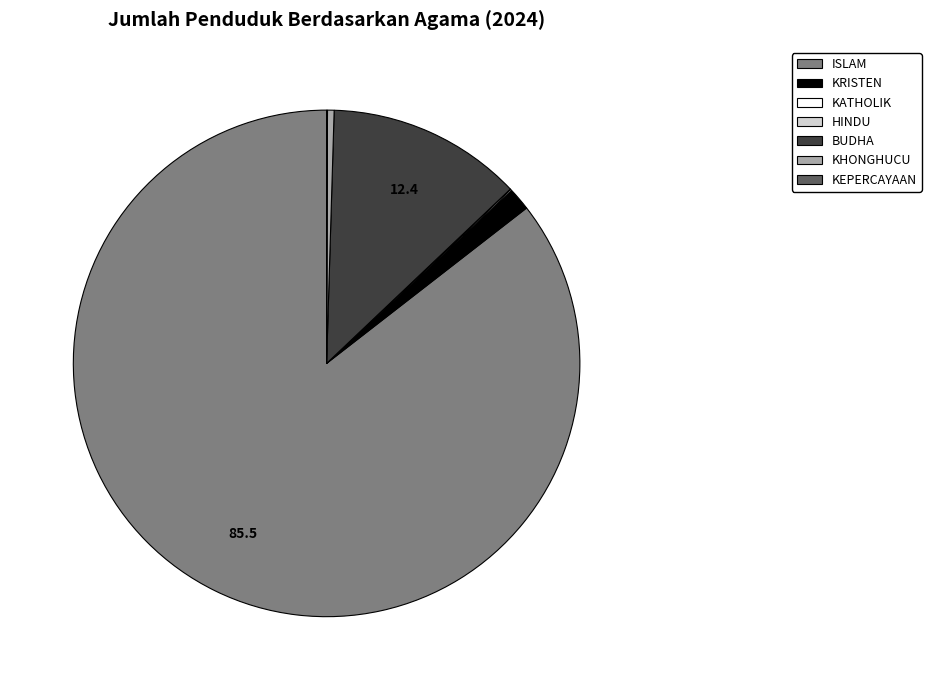

What is the largest slice in the pie chart?

ISLAM